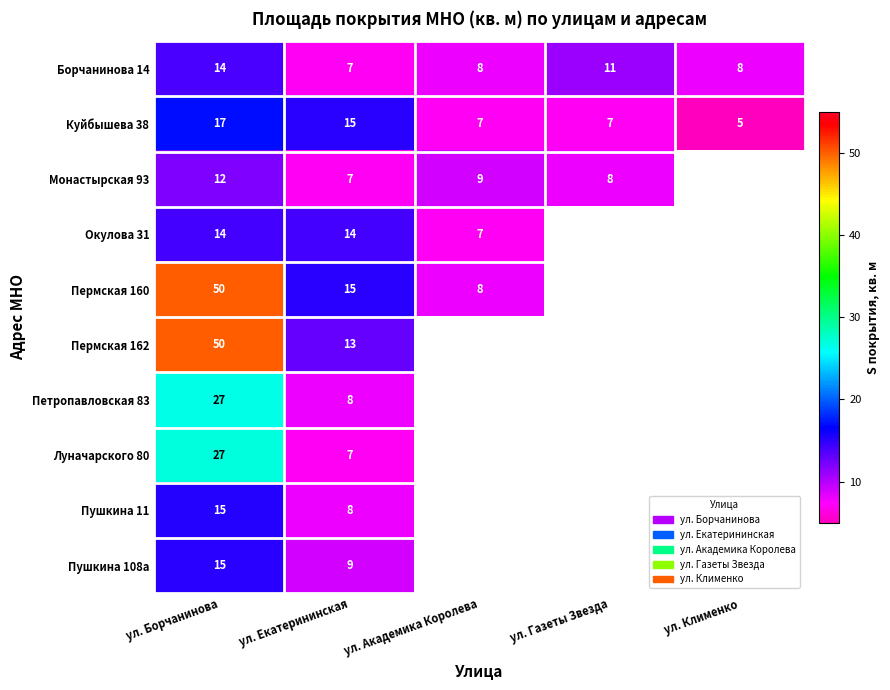

Is the value of Пушкина 11 at ул. Екатерининская greater than the value of Окулова 31 at ул. Борчанинова?

No